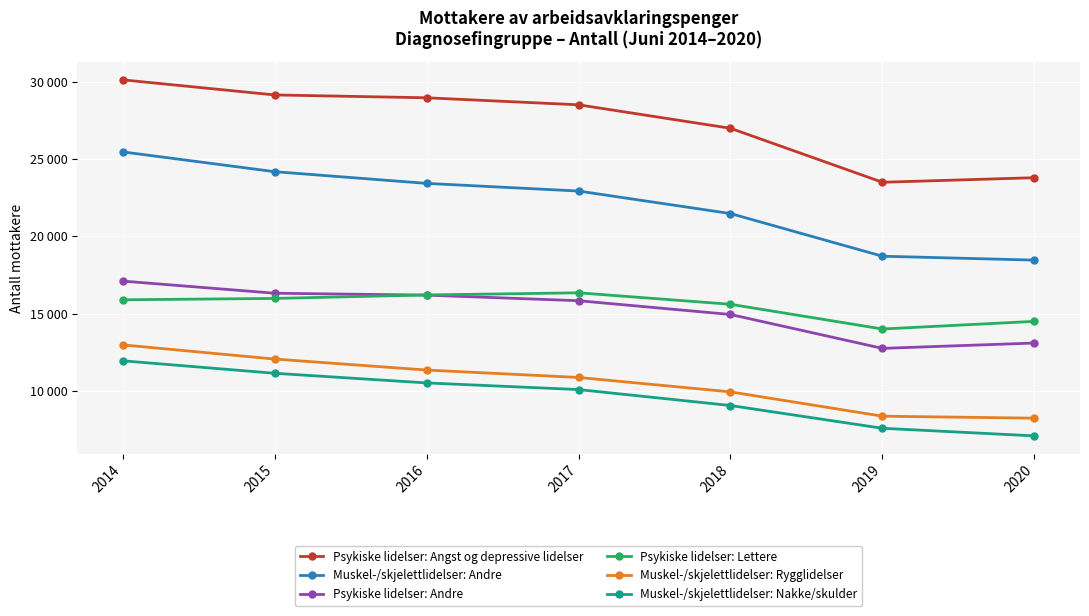

At 2015, list the series in order from largest to smallest.

Psykiske lidelser: Angst og depressive lidelser, Muskel-/skjelettlidelser: Andre, Psykiske lidelser: Andre, Psykiske lidelser: Lettere, Muskel-/skjelettlidelser: Rygglidelser, Muskel-/skjelettlidelser: Nakke/skulder